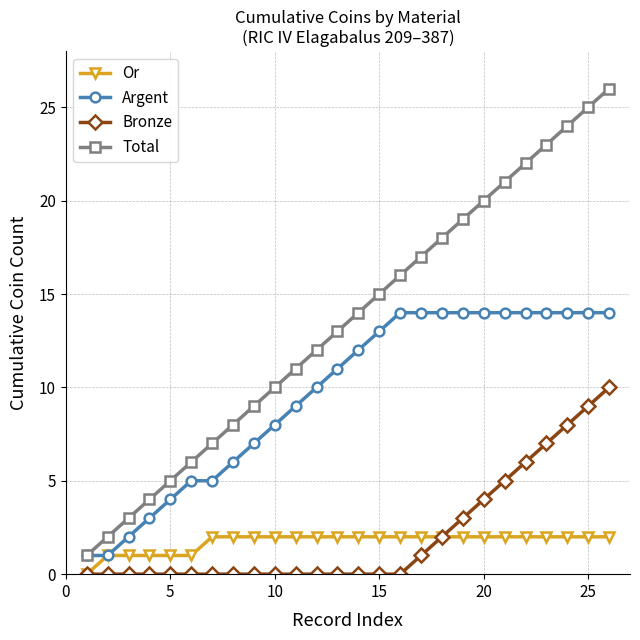

What is the value of the Argent point at the 8th from the left?

6